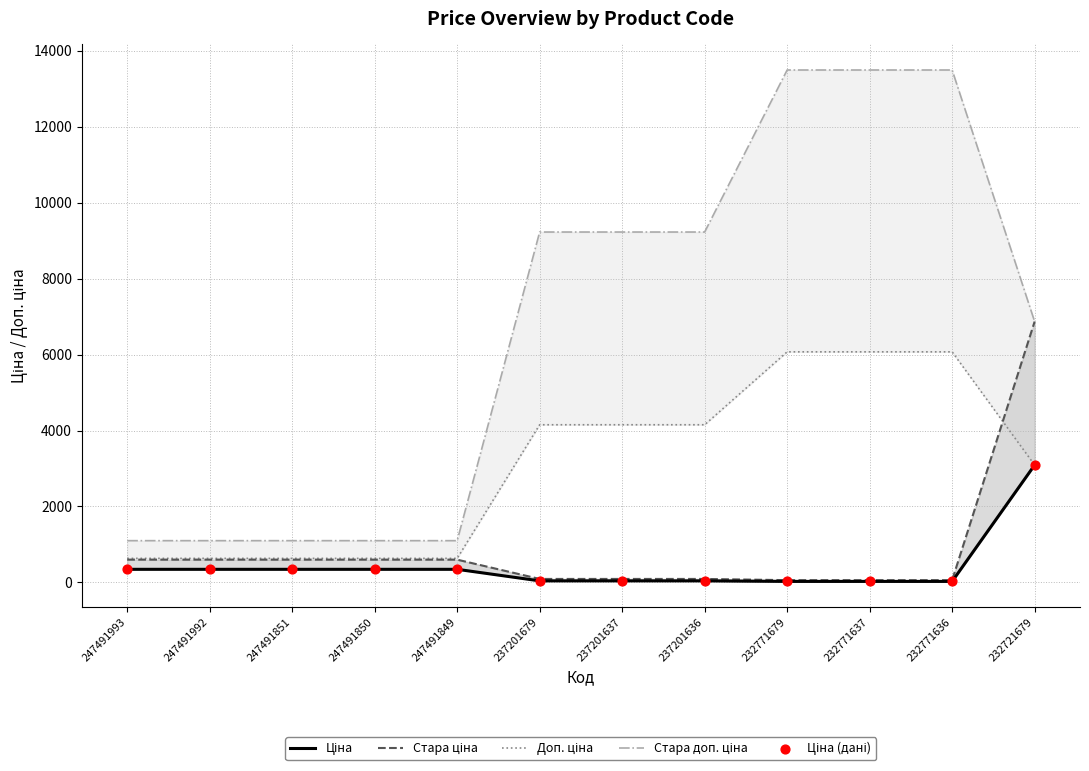

At which category is the sum across all series the highest?

232721679